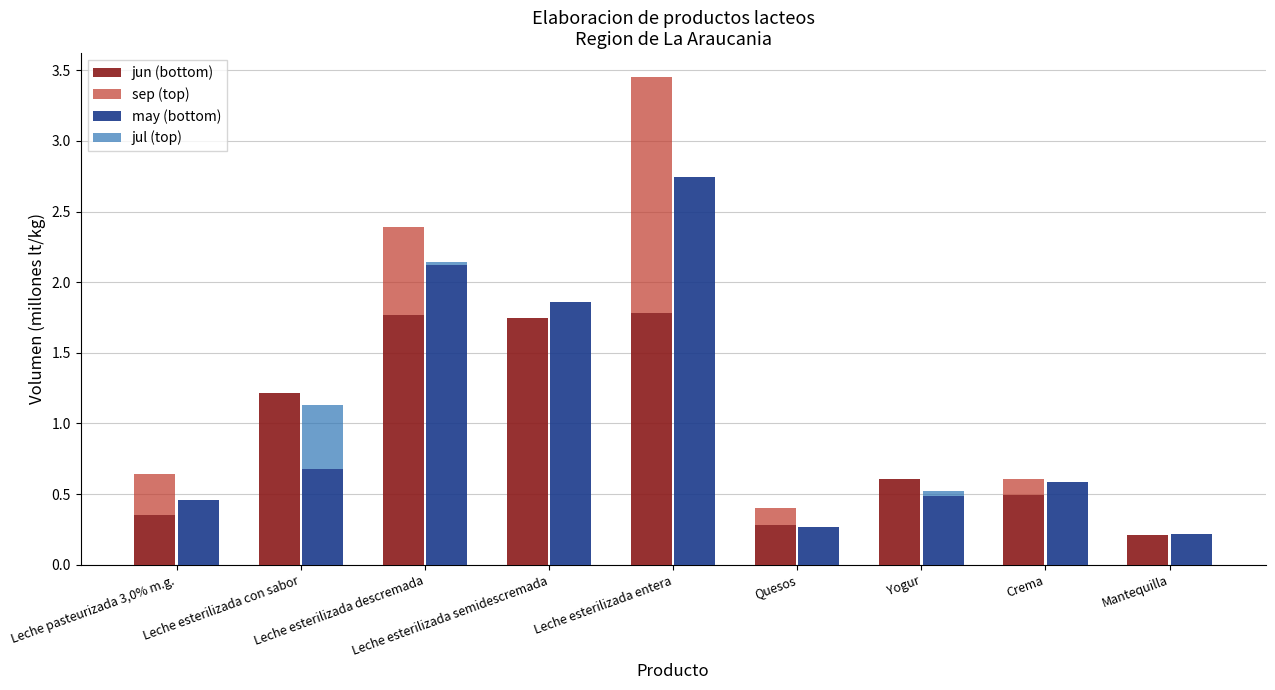

Reading right to left, transcribe all the data shown in this chart.

jun (bottom): 0.2	0.5	0.6	0.3	1.8	1.7	1.8	1.2	0.4
sep (top): 0.0	0.1	0.0	0.1	1.7	0.0	0.6	0.0	0.3
may (bottom): 0.2	0.6	0.5	0.3	2.7	1.9	2.1	0.7	0.5
jul (top): 0.0	0.0	0.0	0.0	0.0	0.0	0.0	0.5	0.0